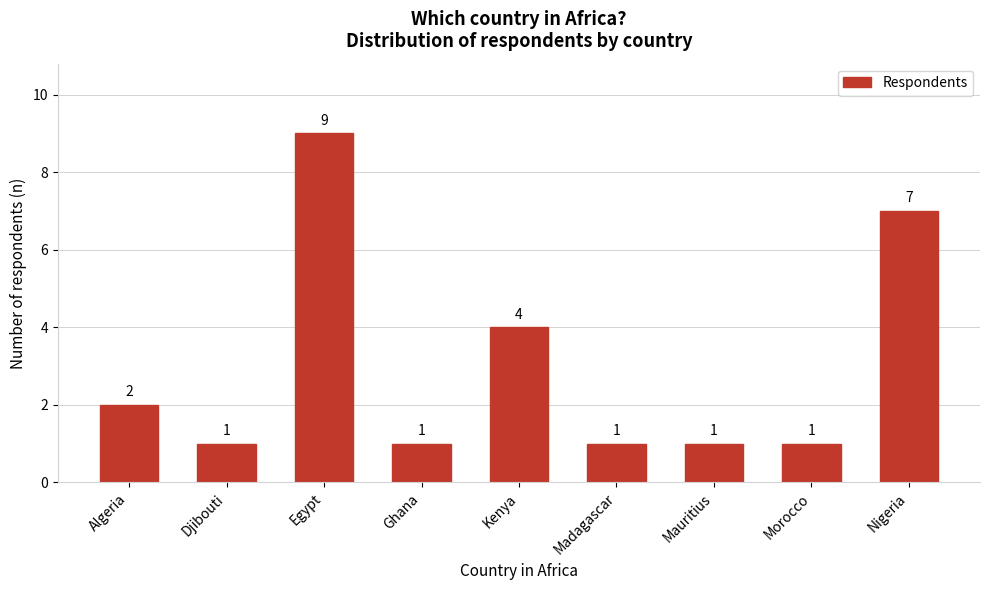

Reading left to right, extract all data points from this chart.

2	1	9	1	4	1	1	1	7